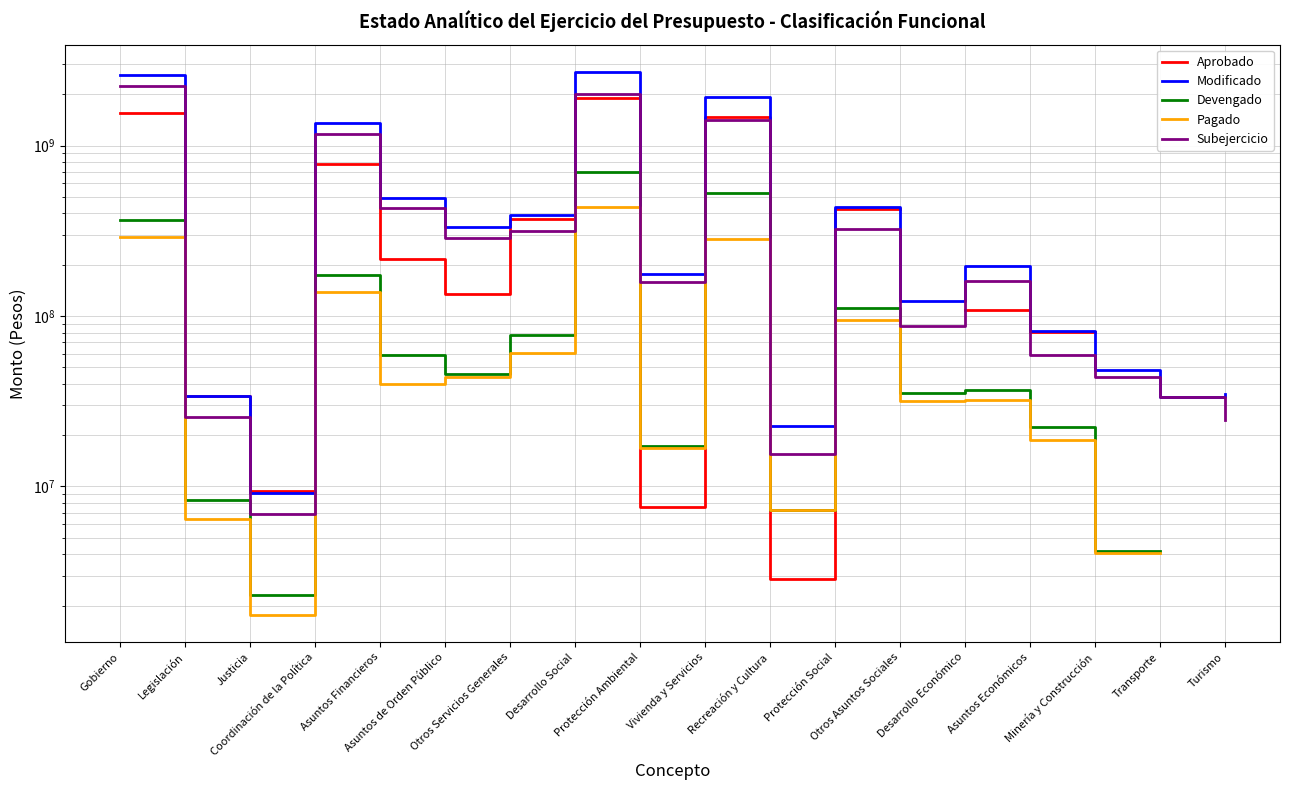

At which label does Modificado first exceed 197890712?

Gobierno